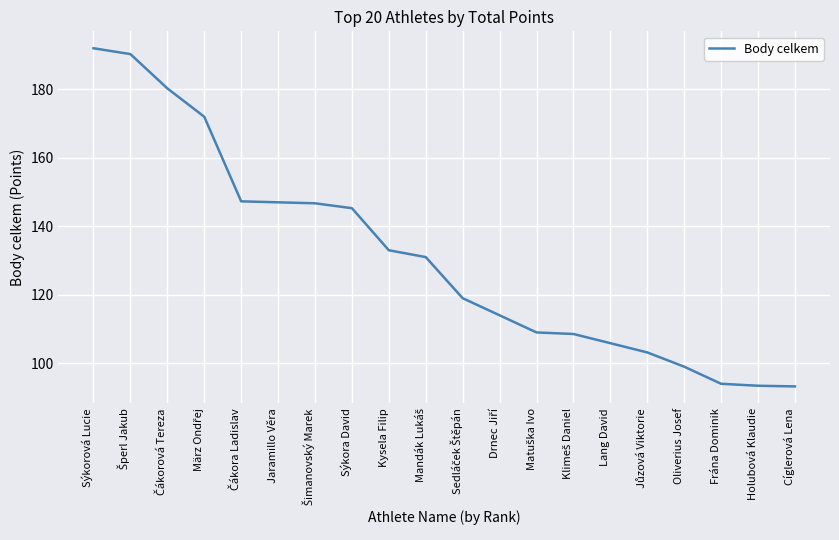

What value does the data have at Kysela Filip?

133.0